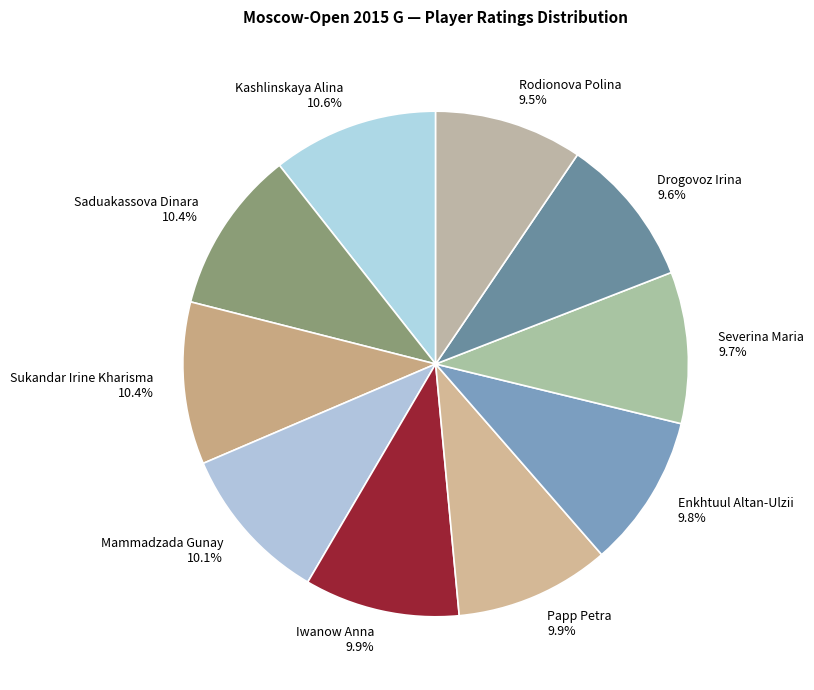

How much of the chart is everything except Enkhtuul Altan-Ulzii?

90.2%